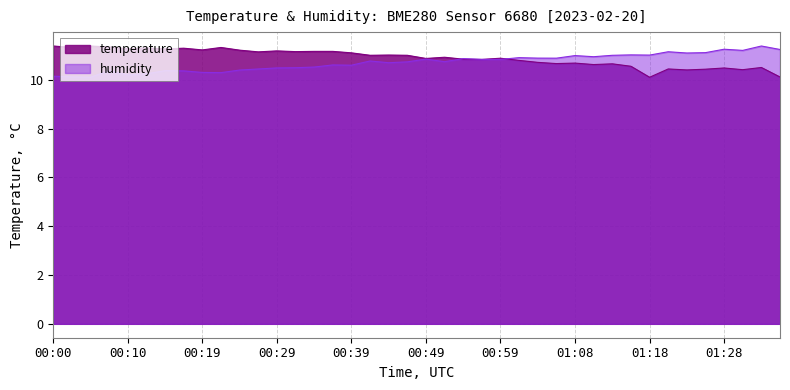

Count the number of categories in the chart.

40